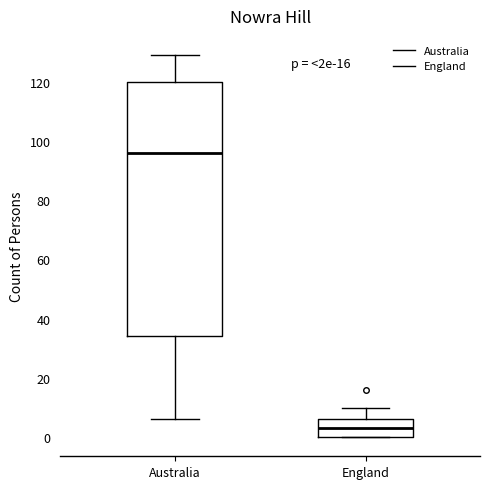

Reading left to right, read every box against the y-axis: the position of its median line, the range the box covers, and the ends of its whiskers. The values are not printed on the chart, so give them approximately, as read against the axis.

Australia: median 96, box 34 to 120, whiskers 6 to 130
England: median 4, box 0 to 6, whiskers 0 to 10